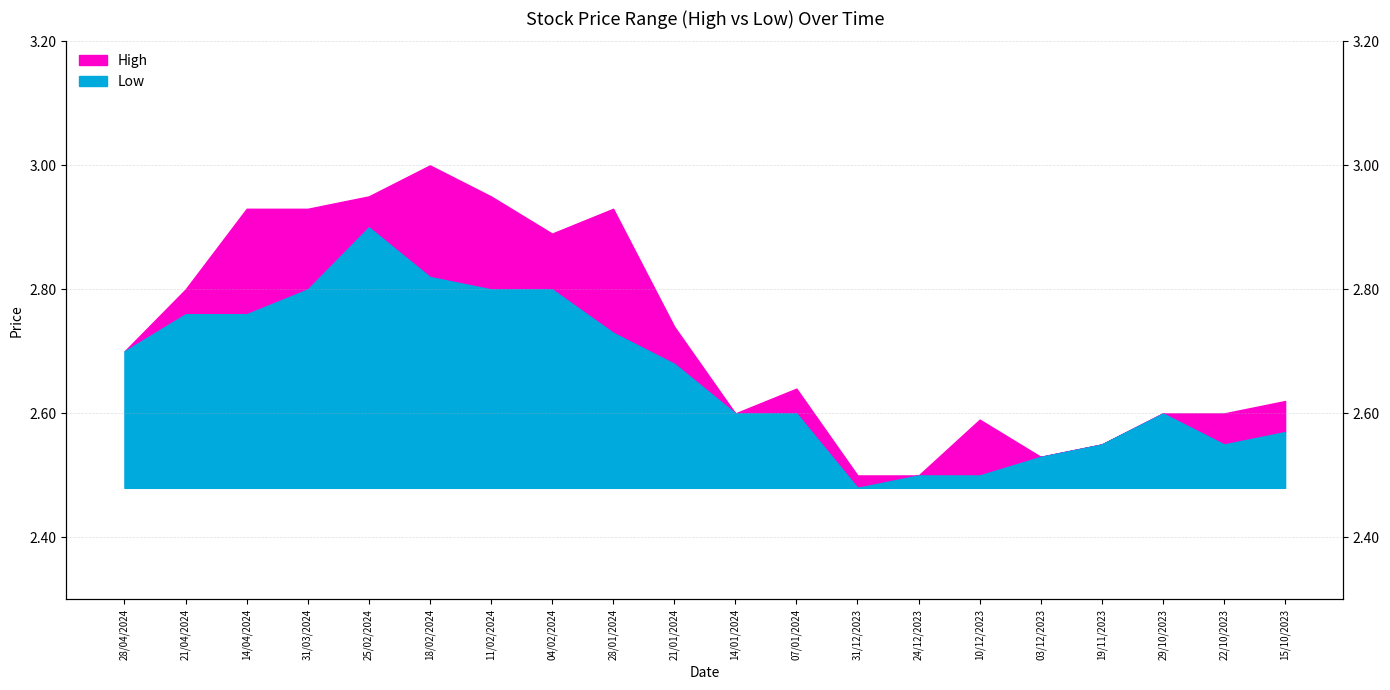

What is the sum of the High values at 21/04/2024 and 25/02/2024?

5.8